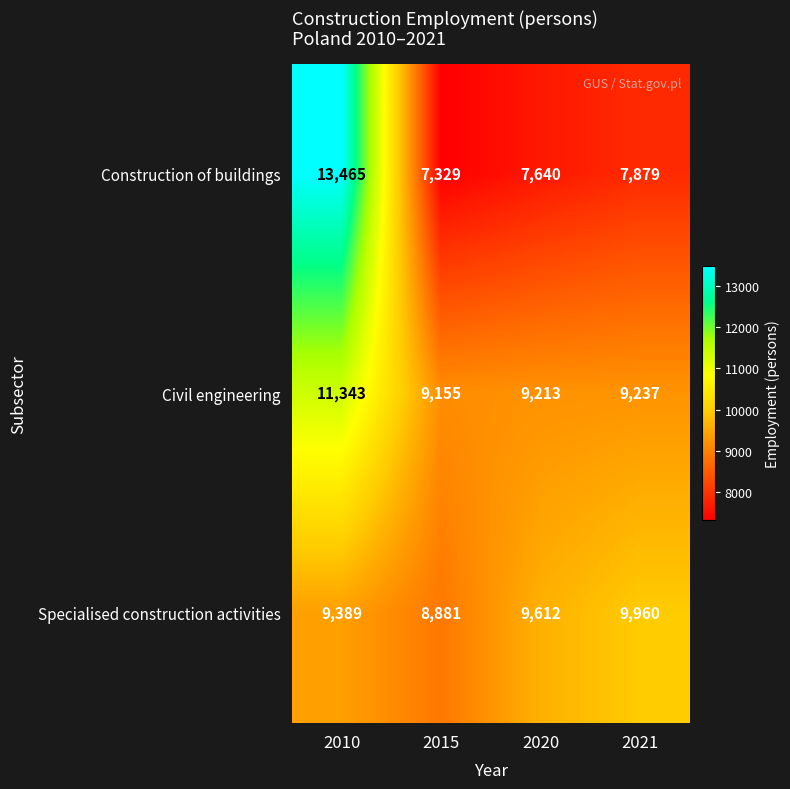

What is the sum of all Construction of buildings values?

36313